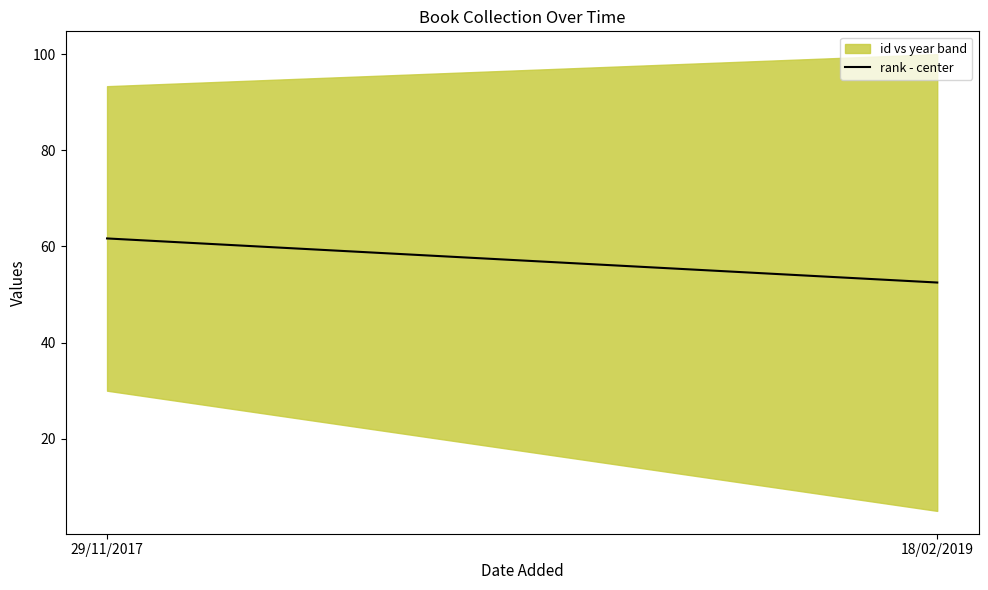

How many data points are less than 61?

1